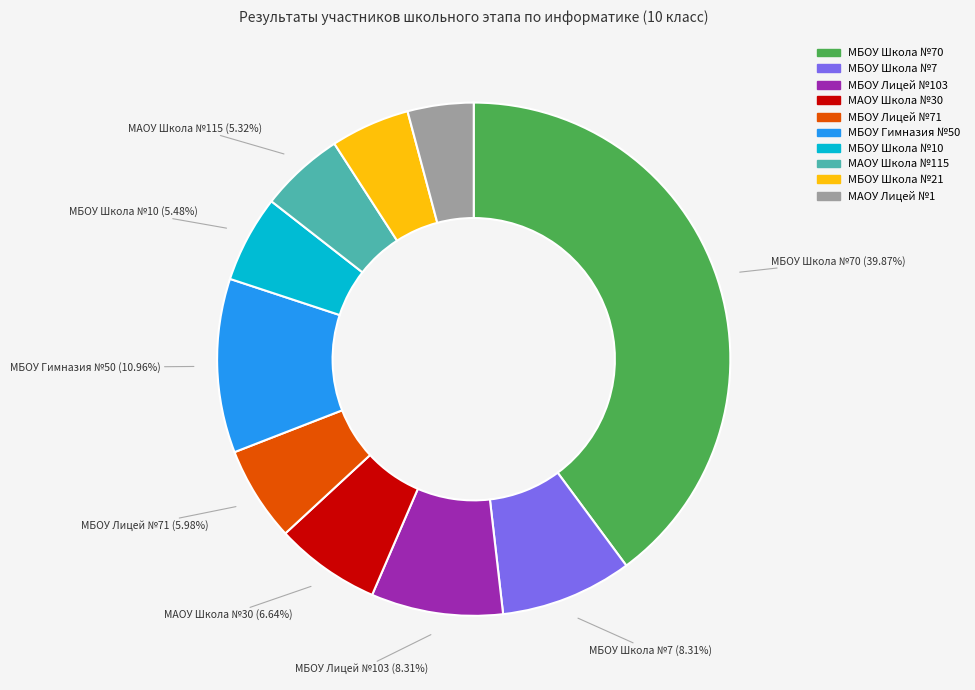

Is there a majority slice in this chart?

No